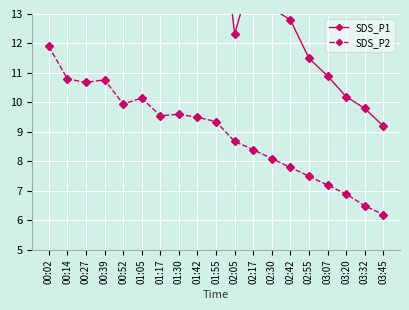

At which label is SDS_P2 closest to 9?

02:05